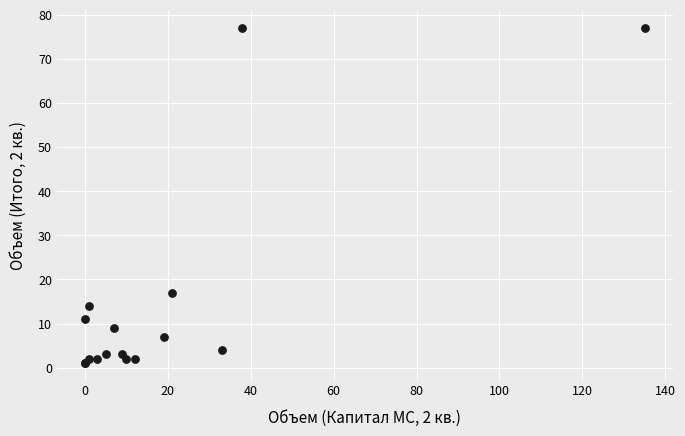

What Y value in the scatter plot is closest to 39?

17